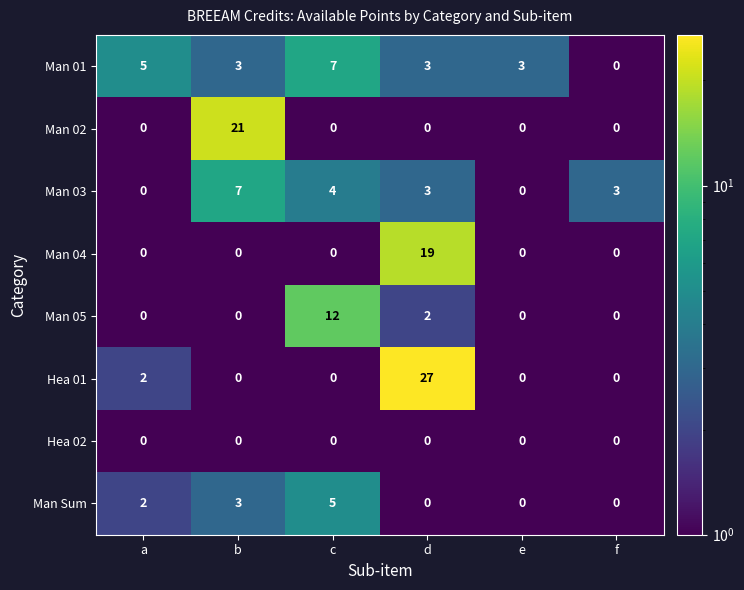

What is the sum of all Man 03 values?

17